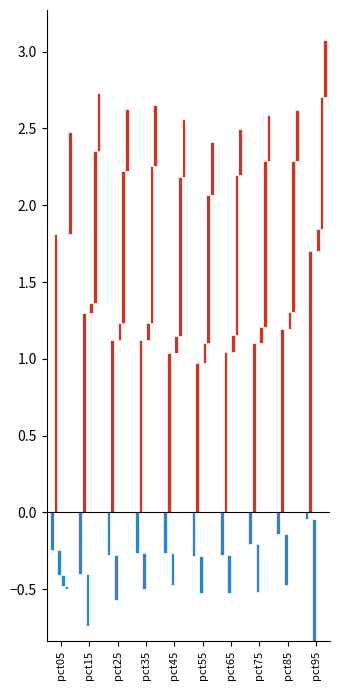

At which category is the sum across all series the highest?

pct95